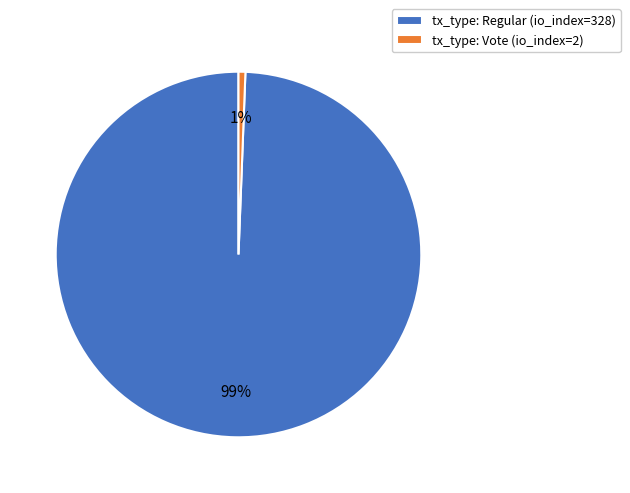

To the nearest percent, what is the average slice percentage?

50%